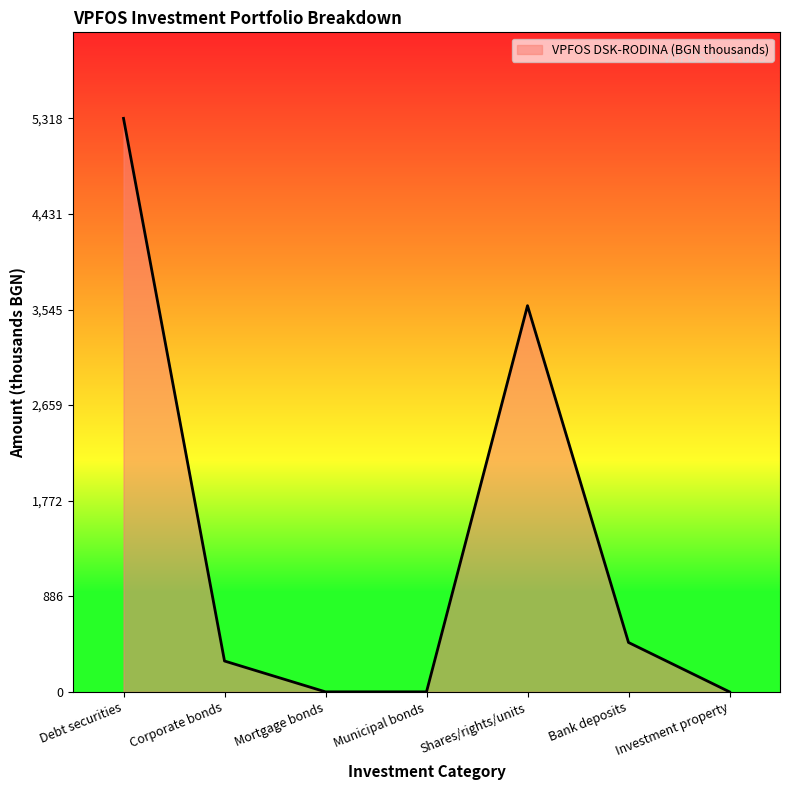

Which label corresponds to the largest value in the chart?

Debt securities